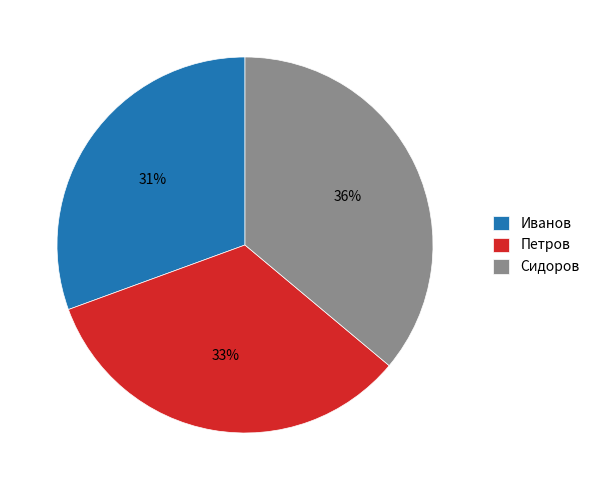

Approximately how many times larger is the value at Петров compared to Сидоров?

0.9